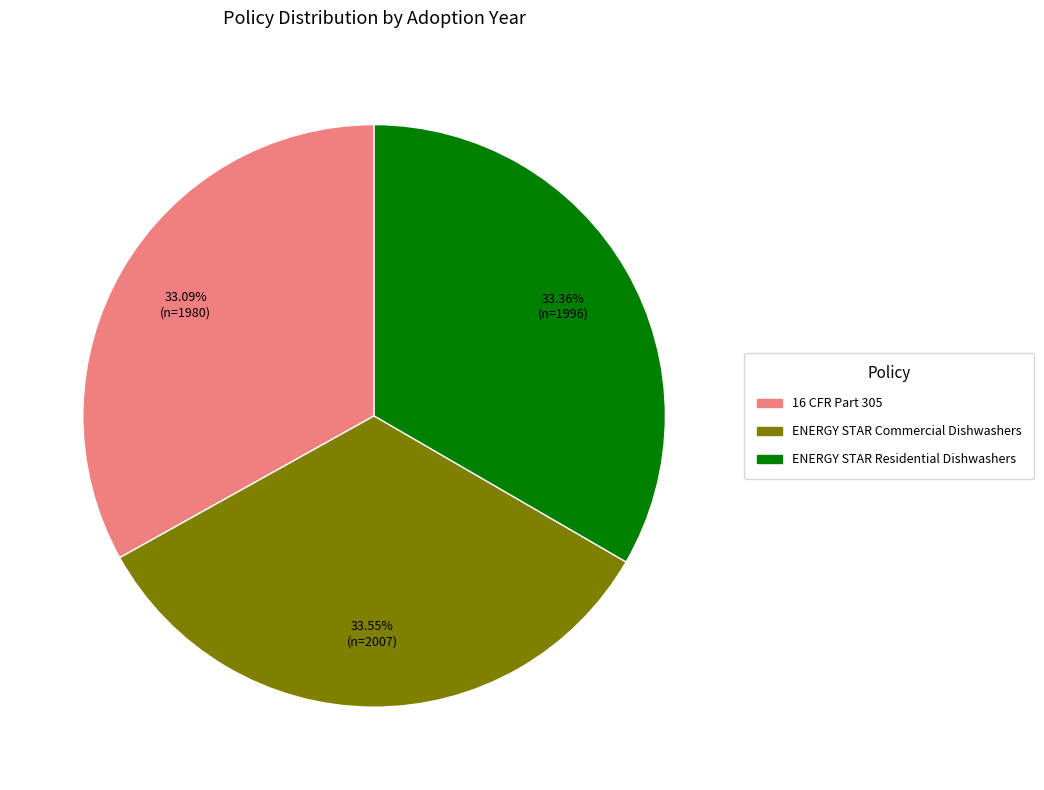

To the nearest percent, what portion does ENERGY STAR Residential Dishwashers represent?

33%